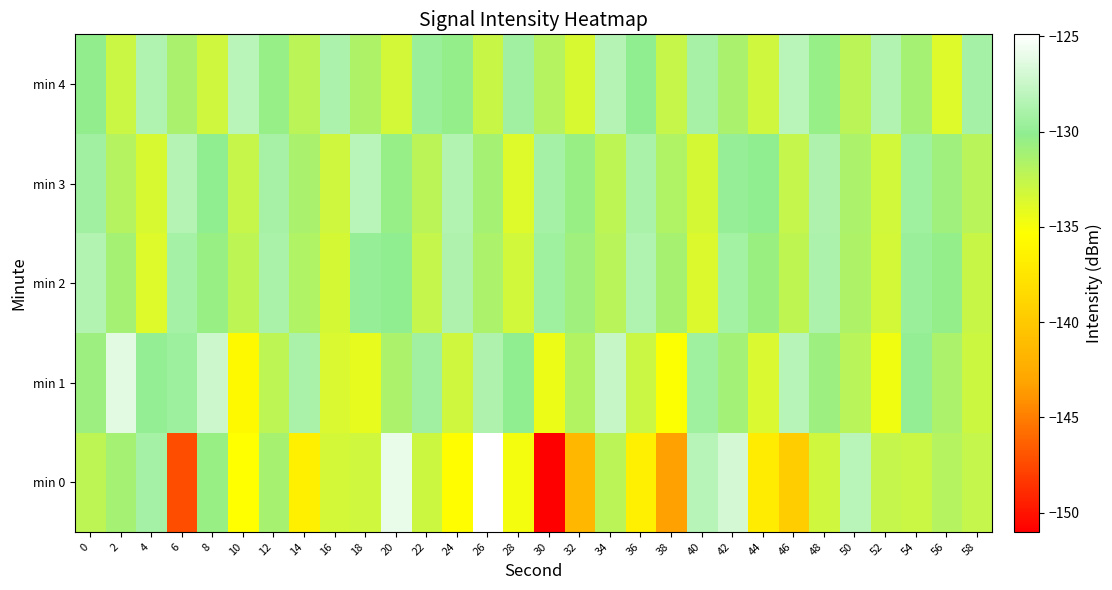

At which category is the sum across all series the highest?

42